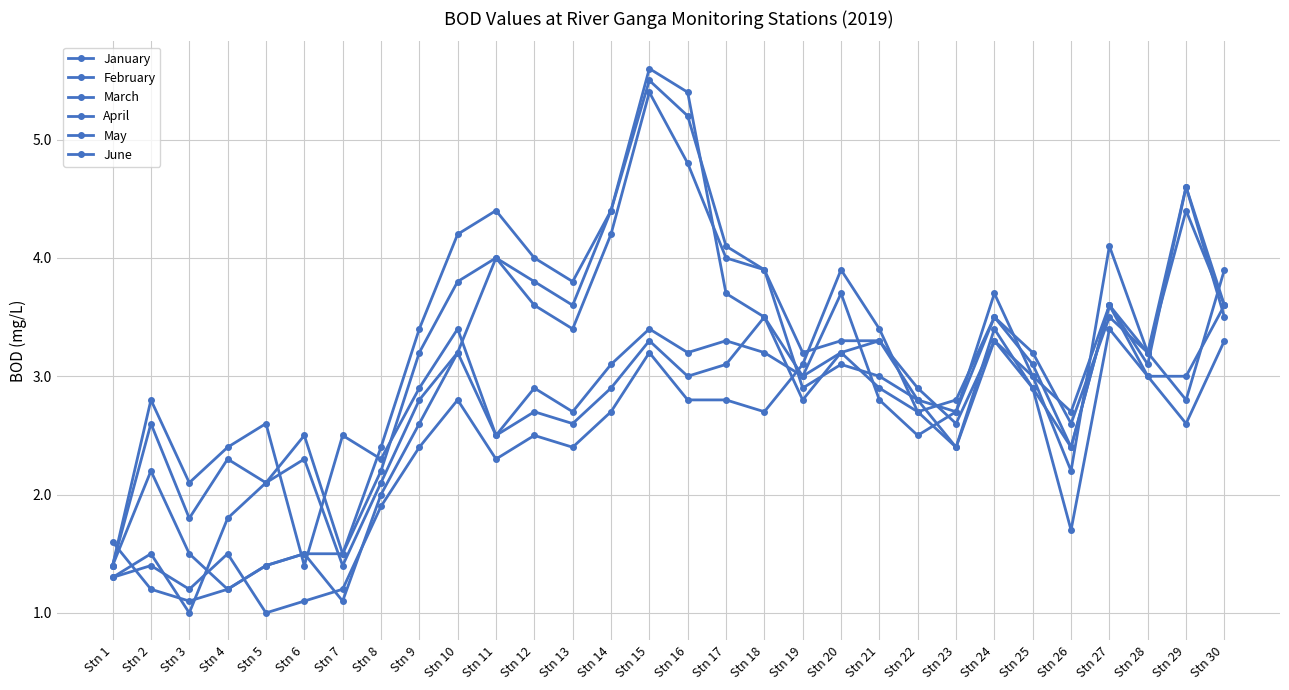

The May series shows 3.7 at Stn 8. True or false?

False